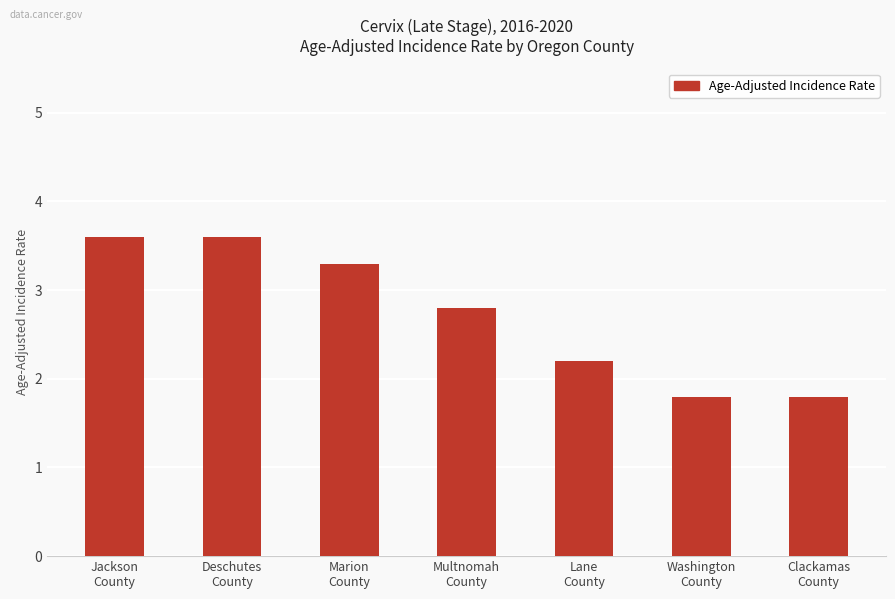

Reading left to right, what are all the values shown in this chart?

3.6	3.6	3.3	2.8	2.2	1.8	1.8